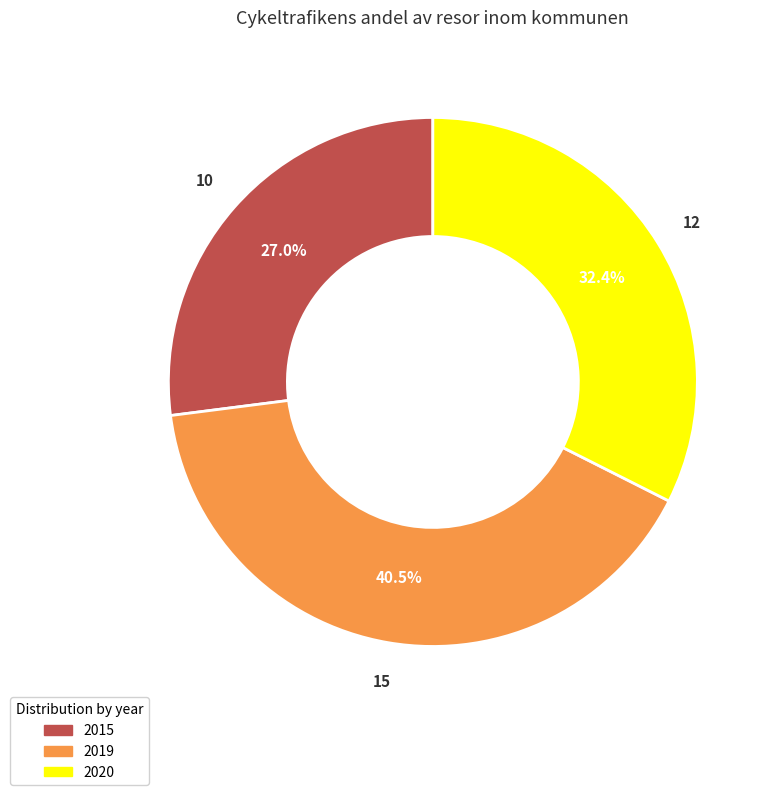

Count the number of slices in the pie.

3